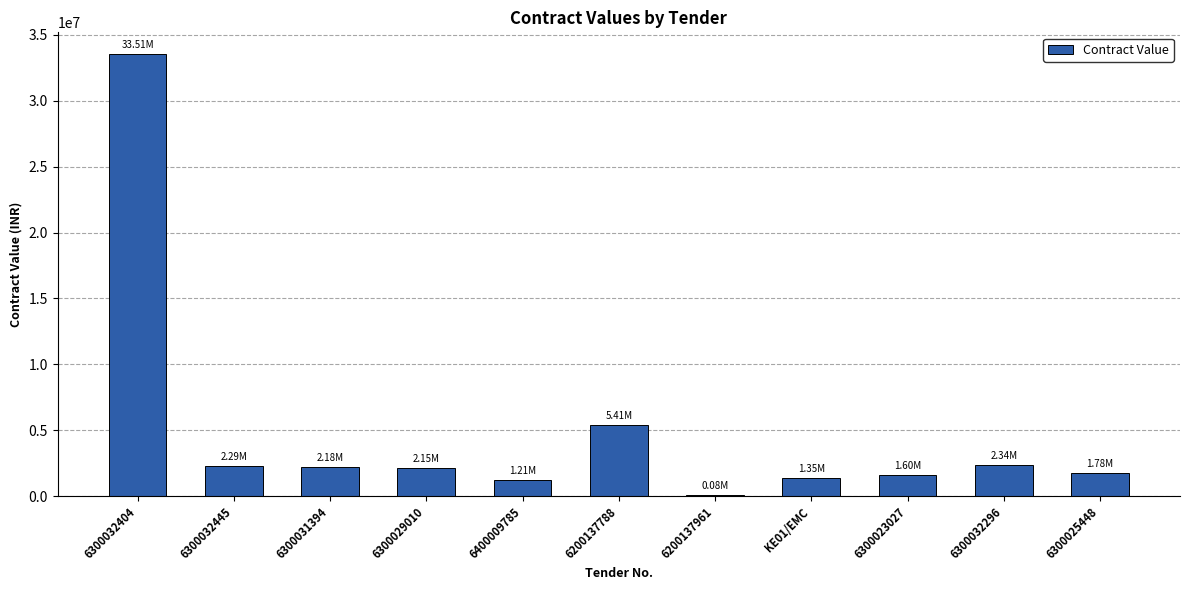

Between 6300023027 and 6300032296, which is larger?

6300032296